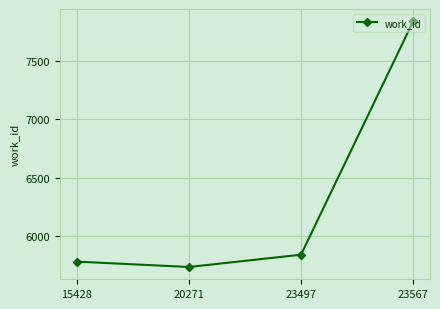

Approximately how many times larger is the value at 20271 compared to 23567?

0.7